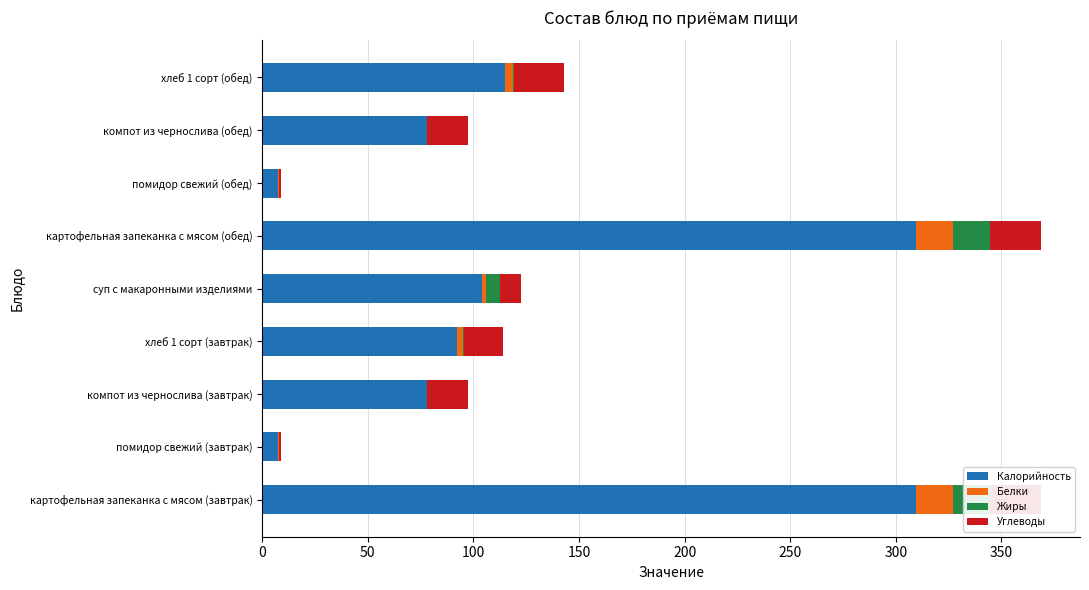

Which series has the largest total across all categories?

Калорийность